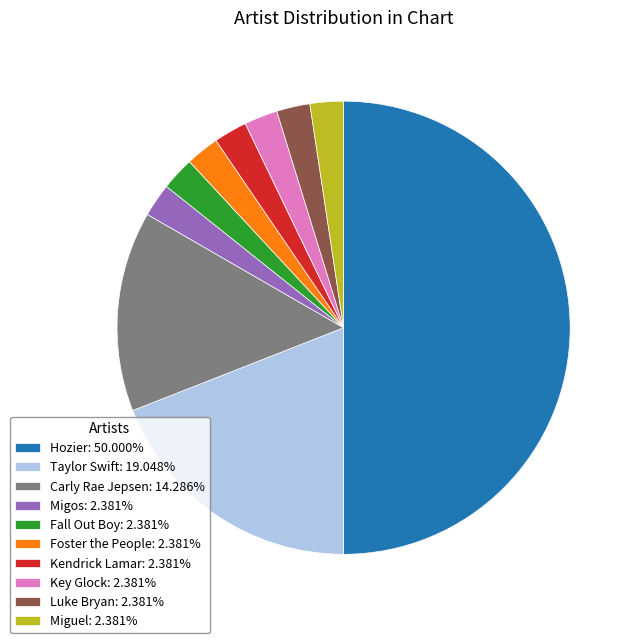

Does Kendrick Lamar: 2.381% account for over 50% of the chart?

No